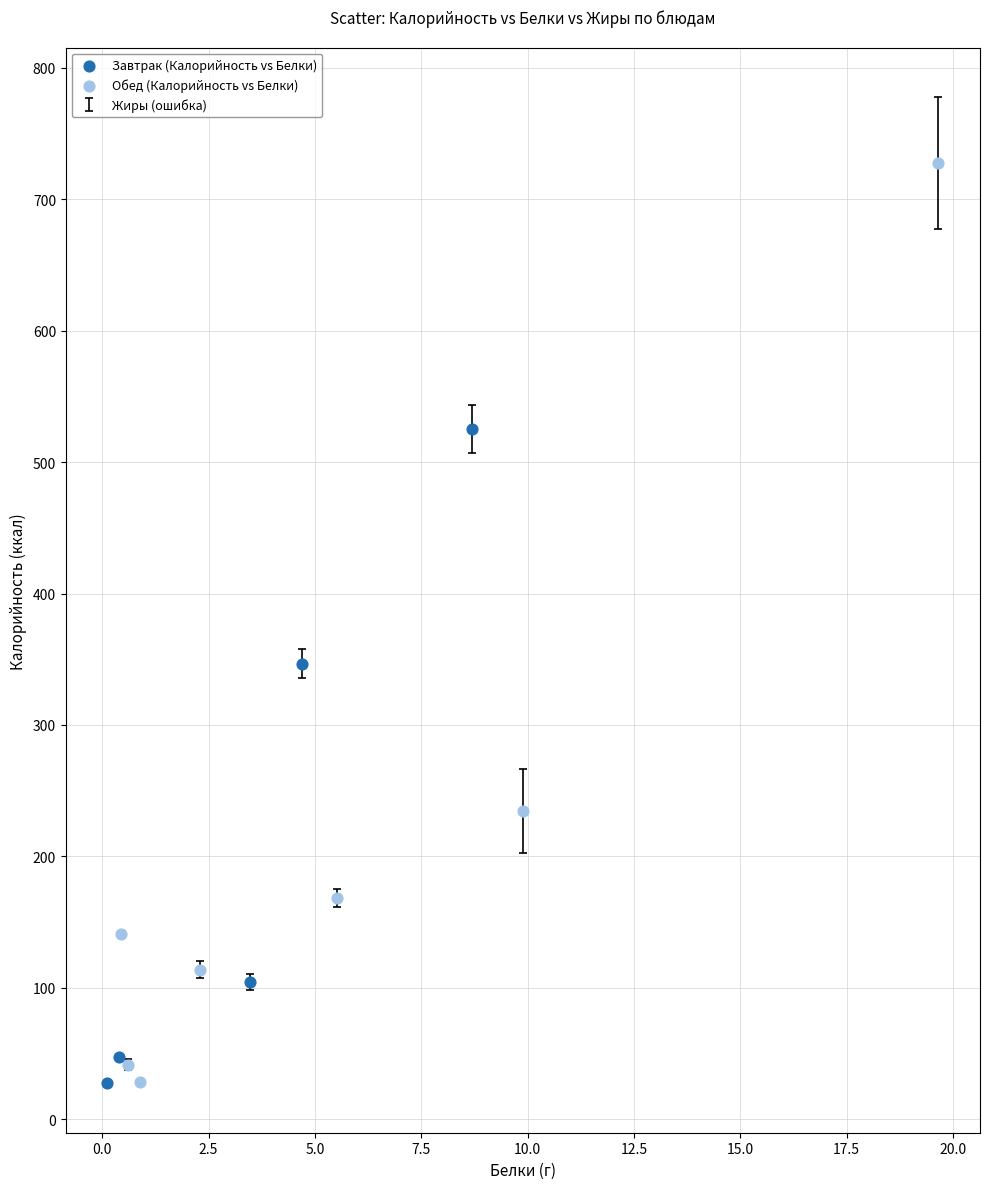

Which series has the widest spread of Y values?

Обед (Калорийность vs Белки)